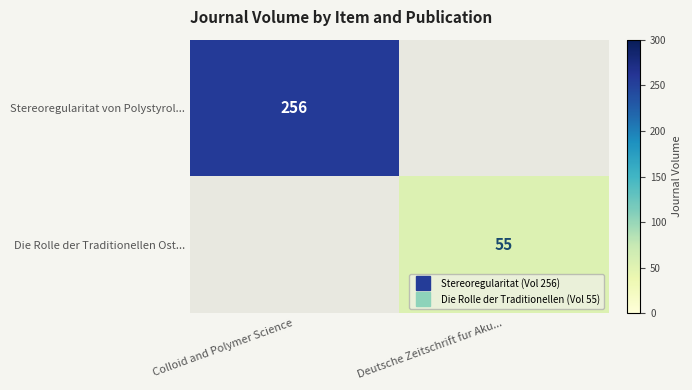

What is the sum of the Stereoregularitat von Polystyrol... values at Colloid and Polymer Science and Deutsche Zeitschrift fur Aku...?

256